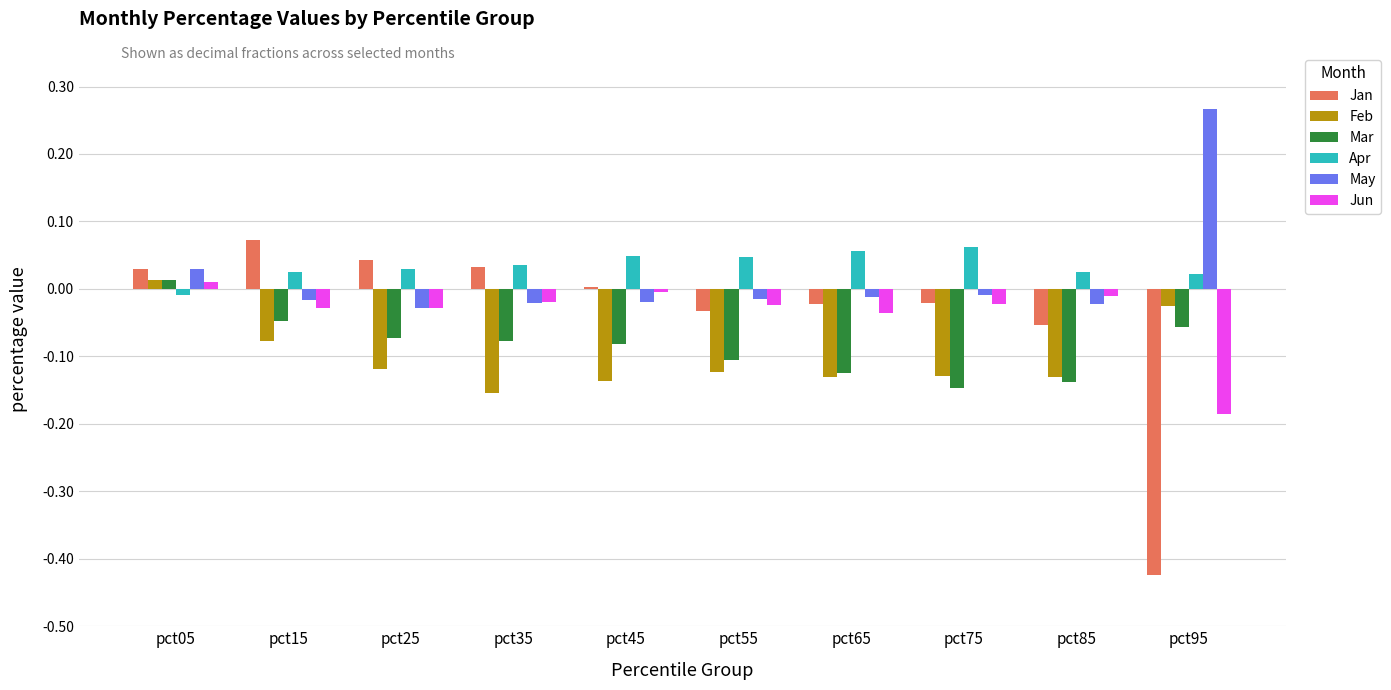

What is the spread (max minus min) of values at pct35?

0.2